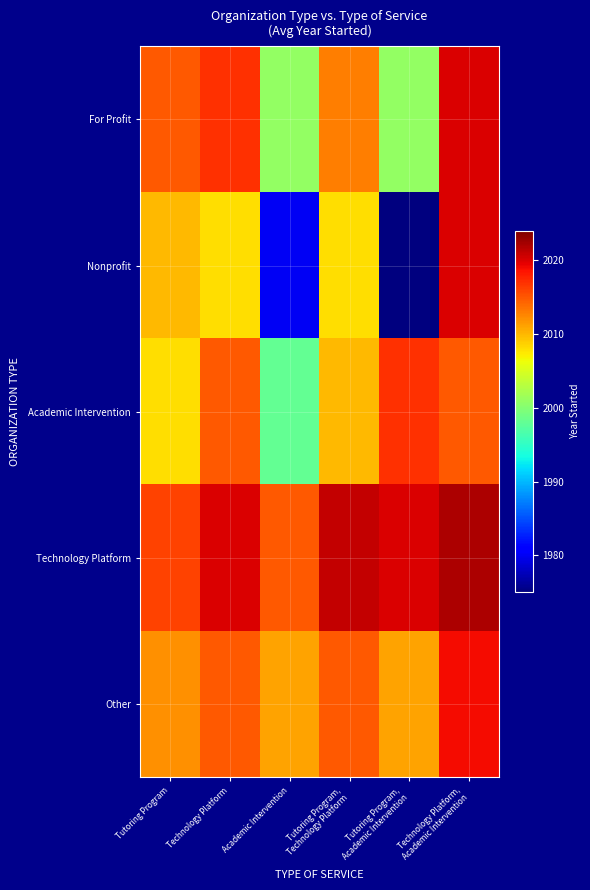

Which series has the largest total across all categories?

Technology Platform